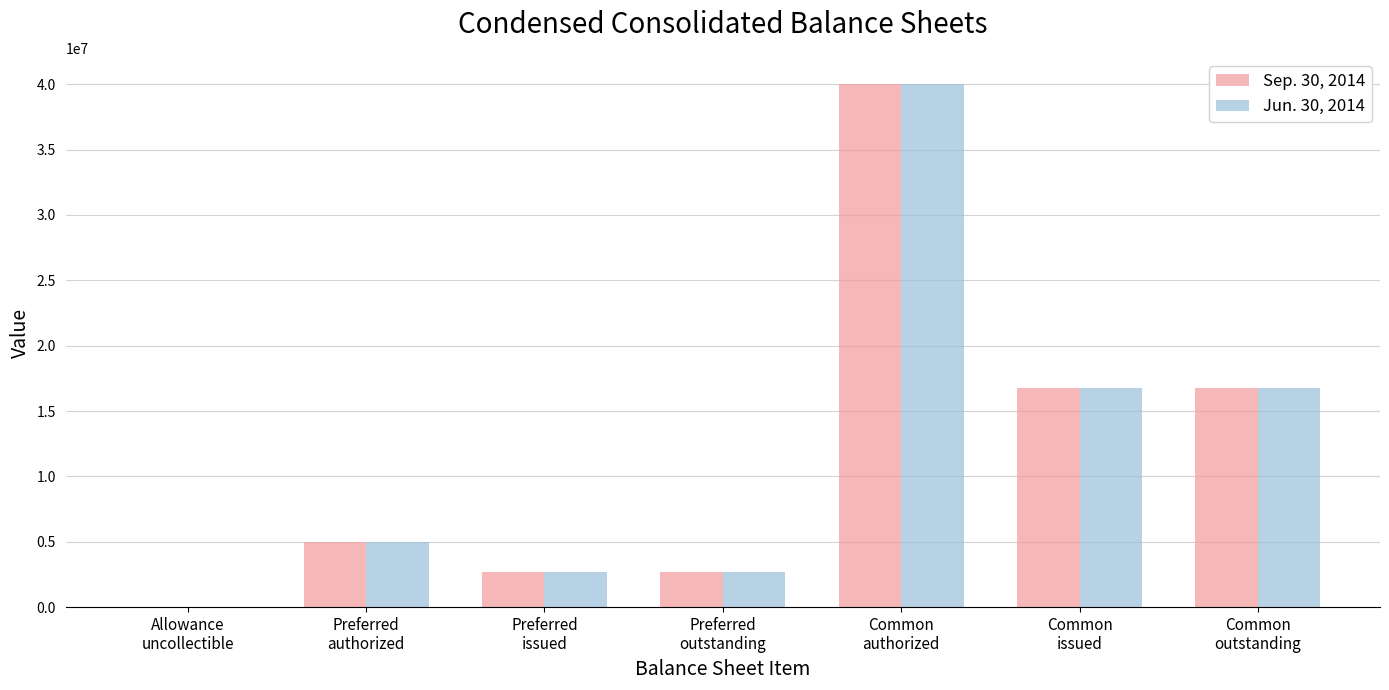

What is the highest value of the Sep. 30, 2014 series?

40000000